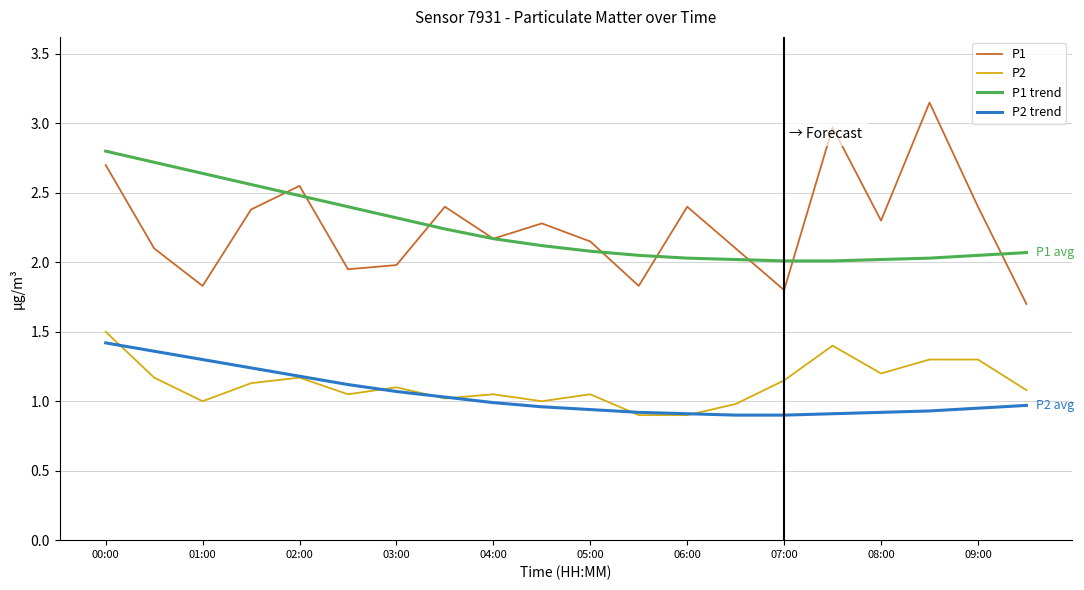

How many series are shown in this chart?

4